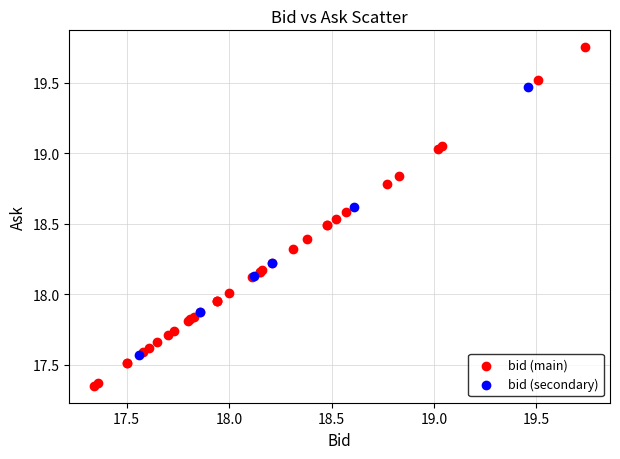

Which series contains the lowest Y value?

bid (main)